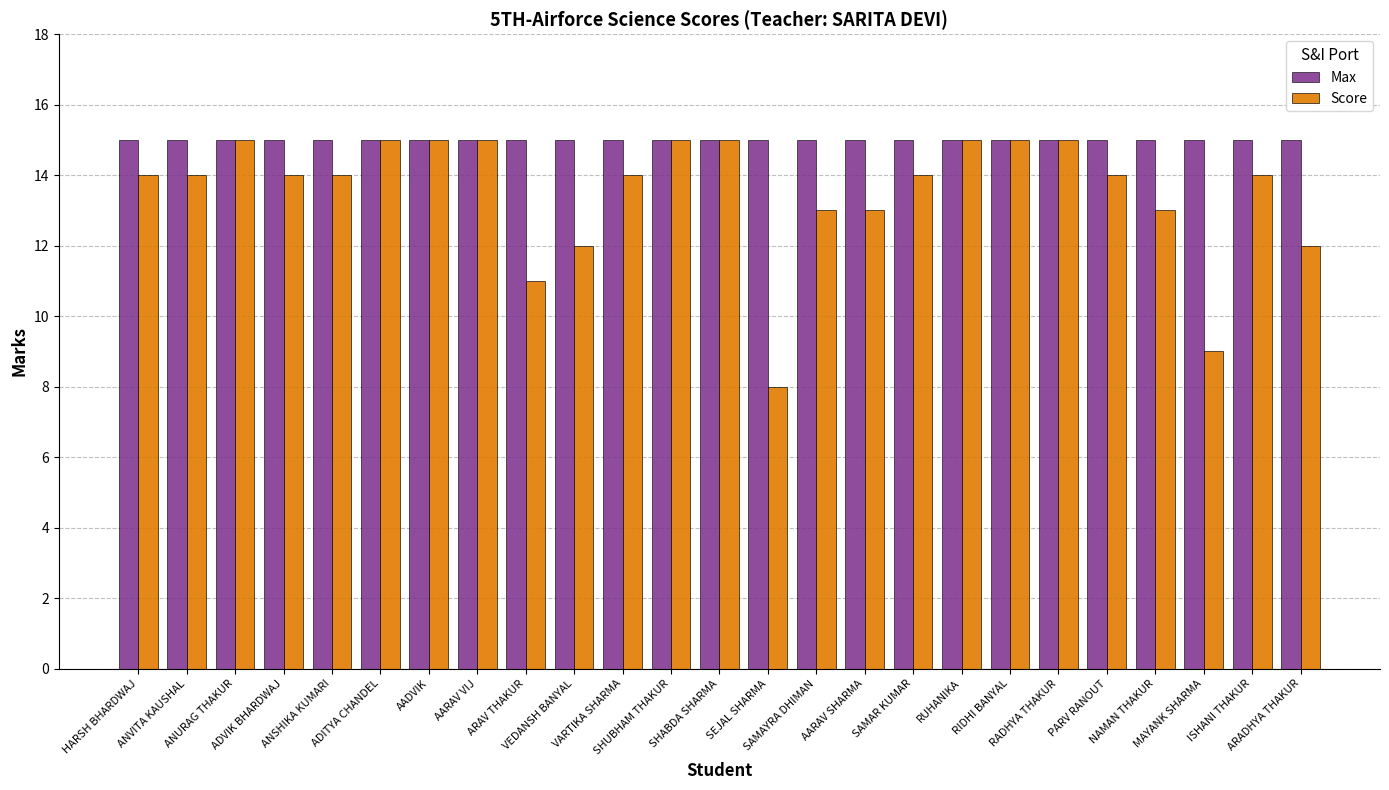

How many distinct data groups are displayed?

2